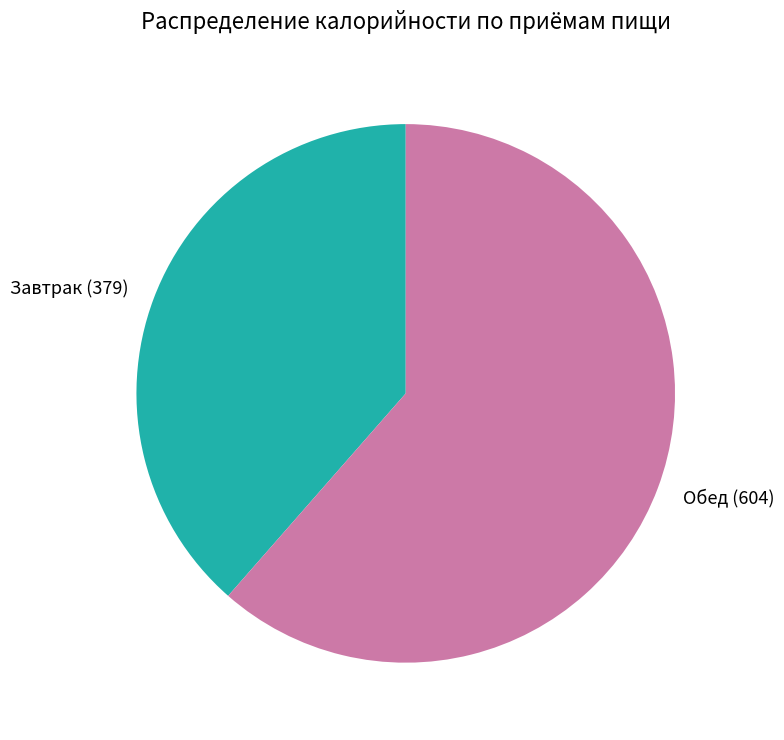

Rank the categories by value from lowest to highest.

Завтрак, Обед